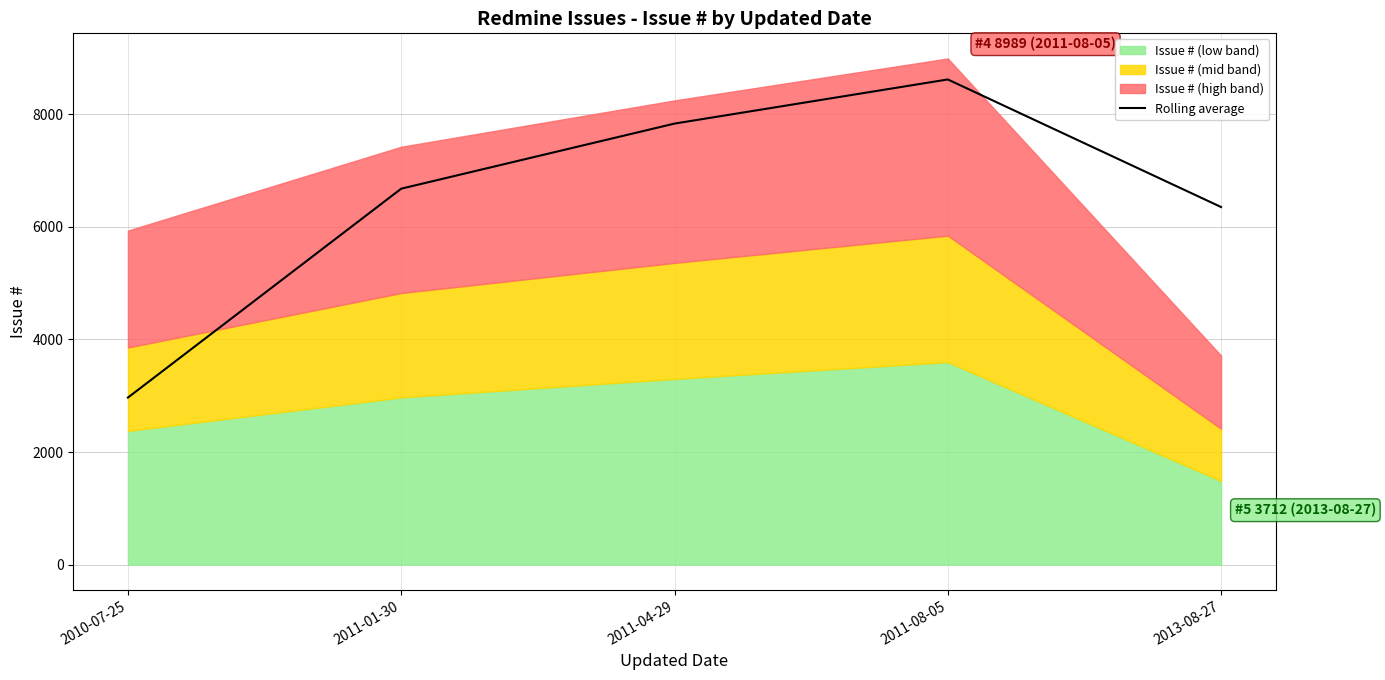

Between 2013-08-27 and 2011-01-30, which is larger?

2011-01-30